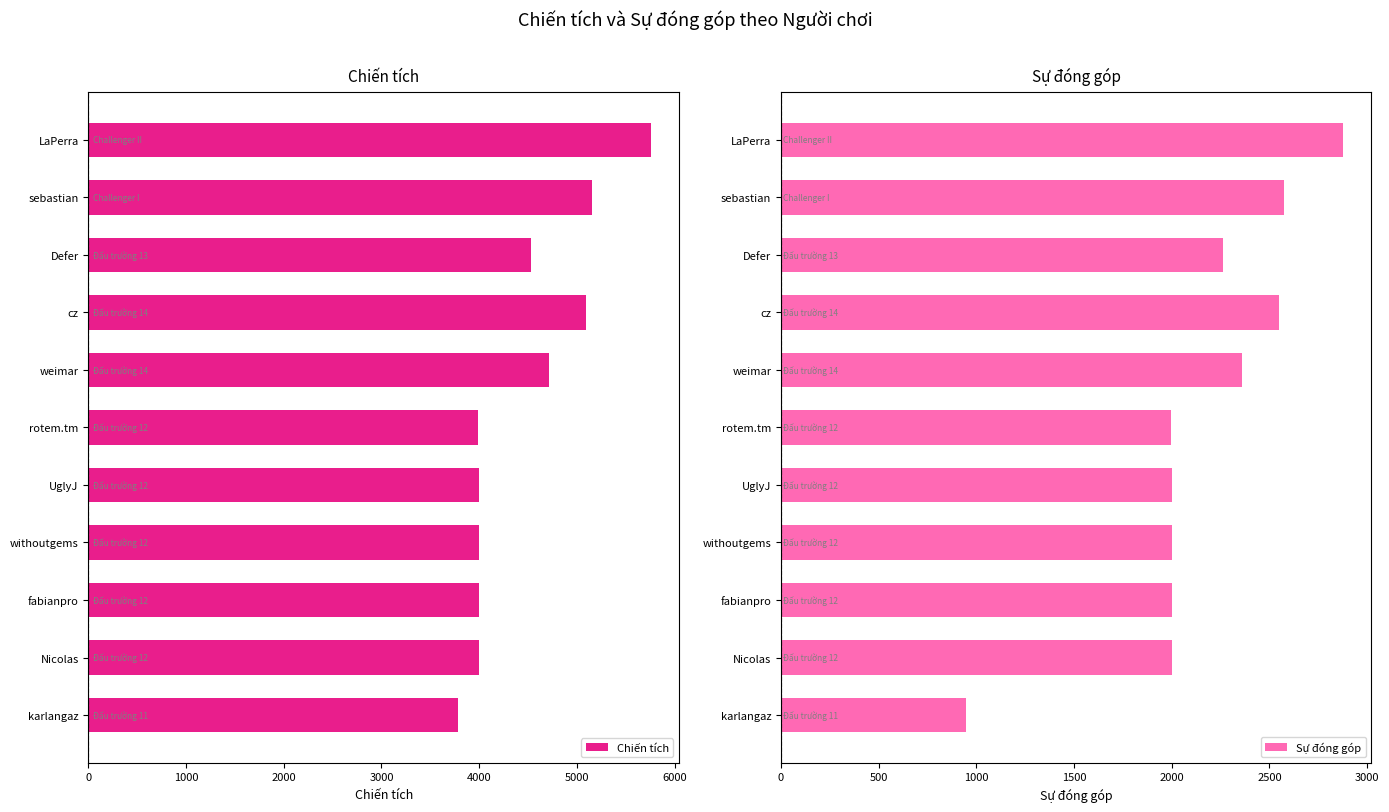

What is the maximum value for Chiến tích?

5756